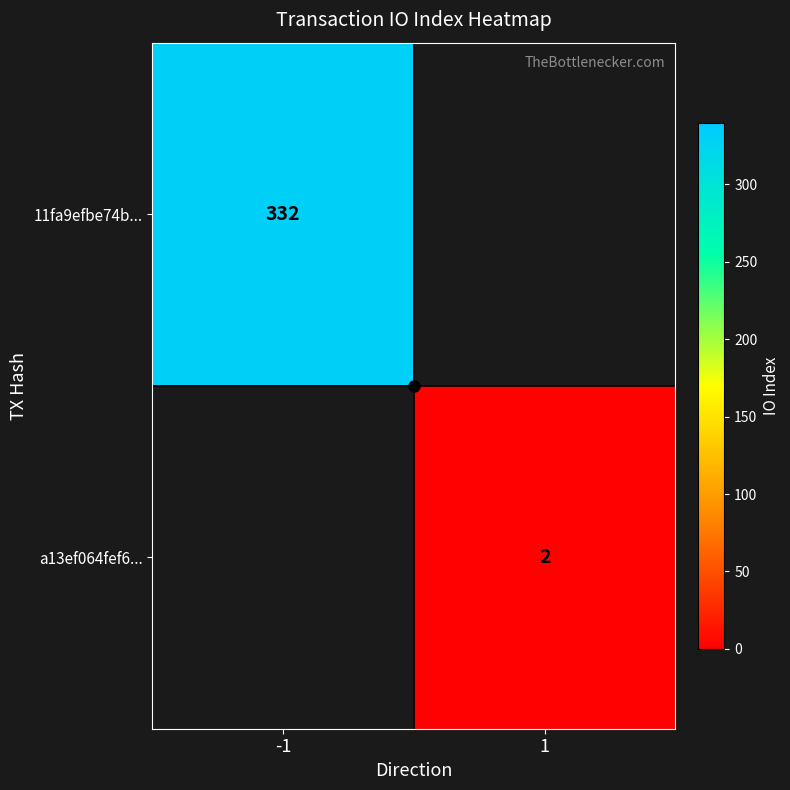

Count the number of categories in the chart.

2